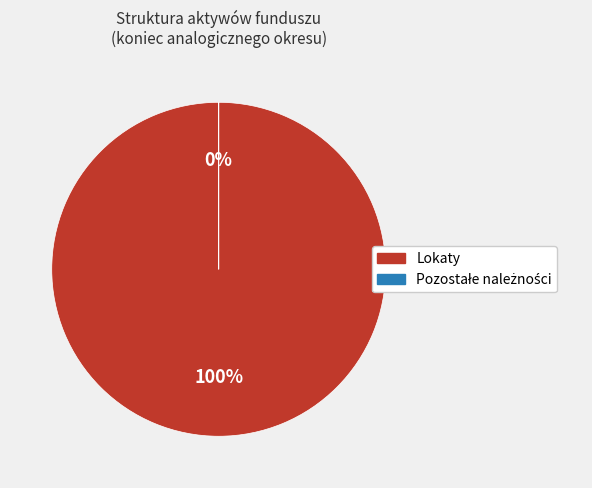

True or false: Pozostałe należności accounts for 0% of the total.

True